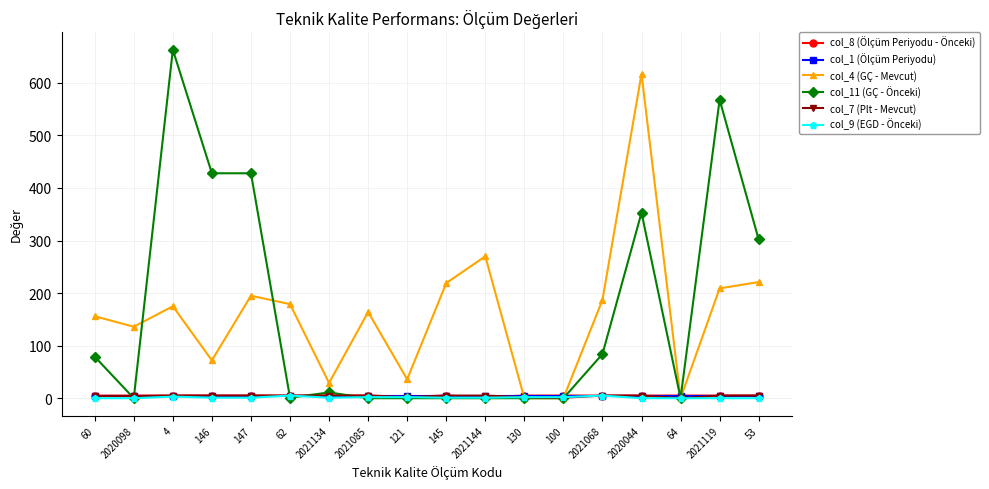

How many lines are shown in the chart?

6